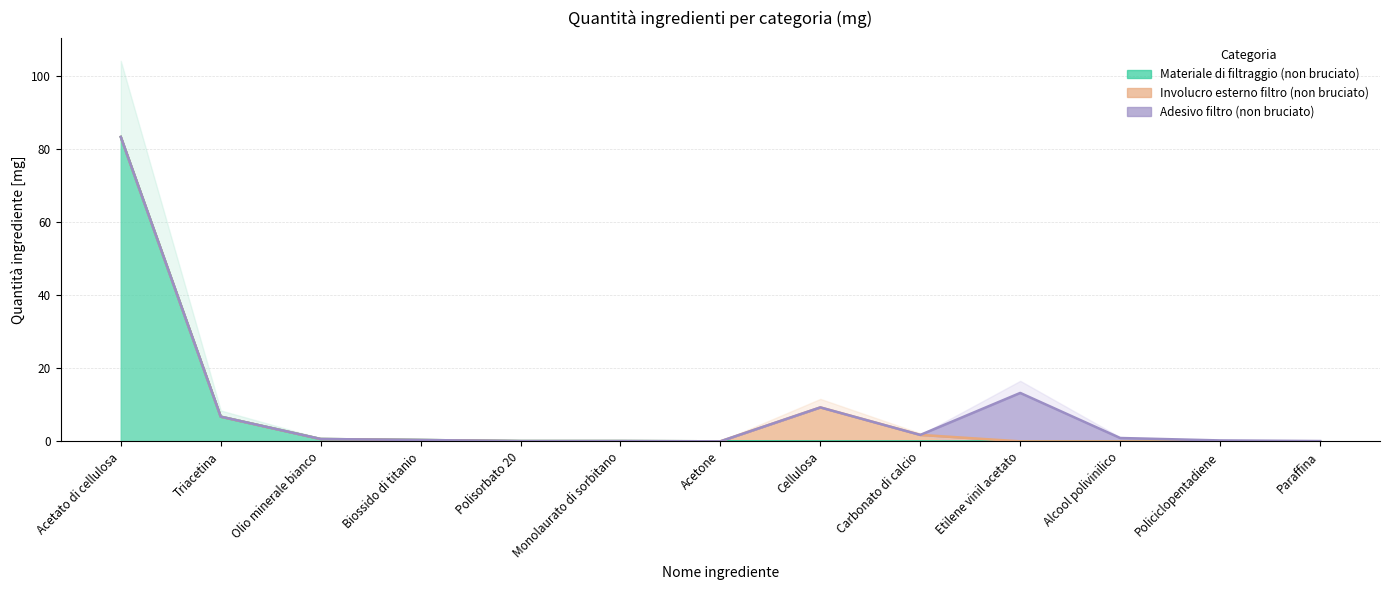

Reading right to left, list all the values displayed in this chart.

Materiale di filtraggio (non bruciato): 0.0	0.0	0.0	0.0	0.0	0.0	0.0	0.1	0.1	0.4	0.7	6.8	83.4
Involucro esterno filtro (non bruciato): 0.0	0.0	0.0	0.0	1.8	9.3	0.0	0.0	0.0	0.0	0.0	0.0	0.0
Adesivo filtro (non bruciato): 0.1	0.3	0.9	13.3	0.0	0.0	0.0	0.0	0.0	0.0	0.0	0.0	0.0